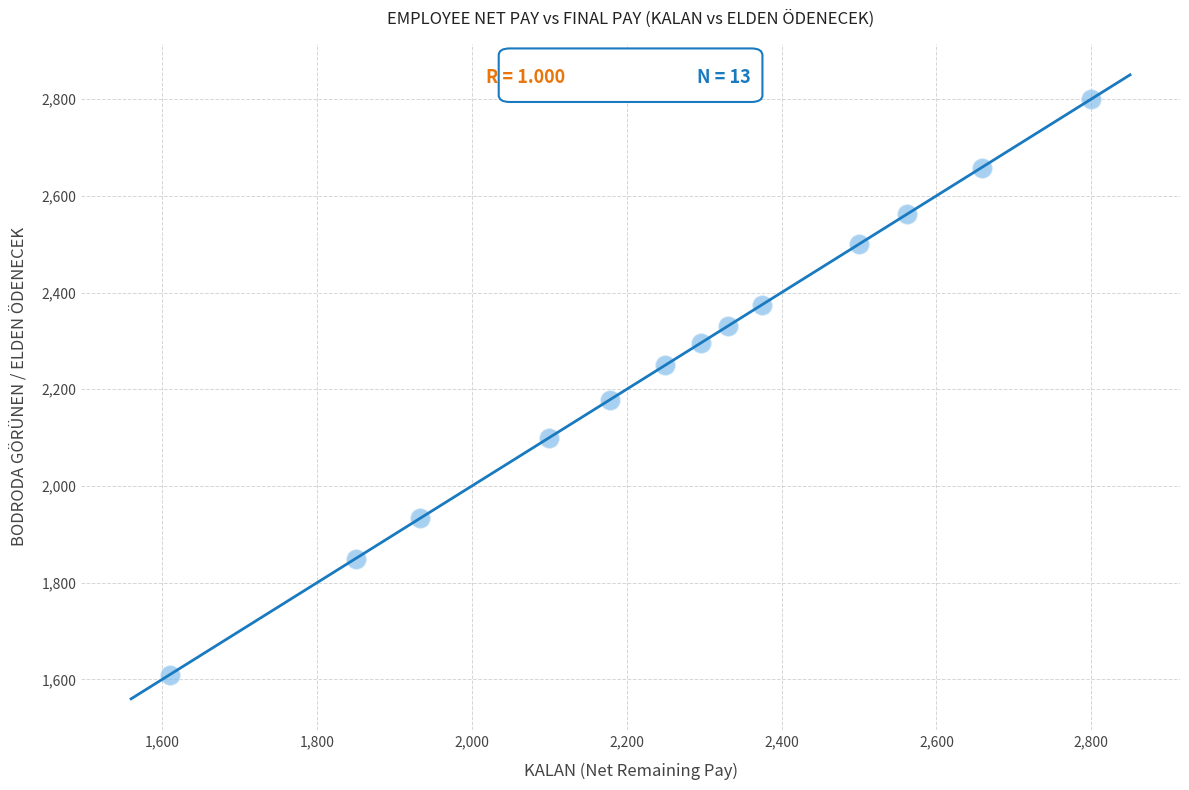

What Y value in the scatter plot is closest to 2205?

2178.4